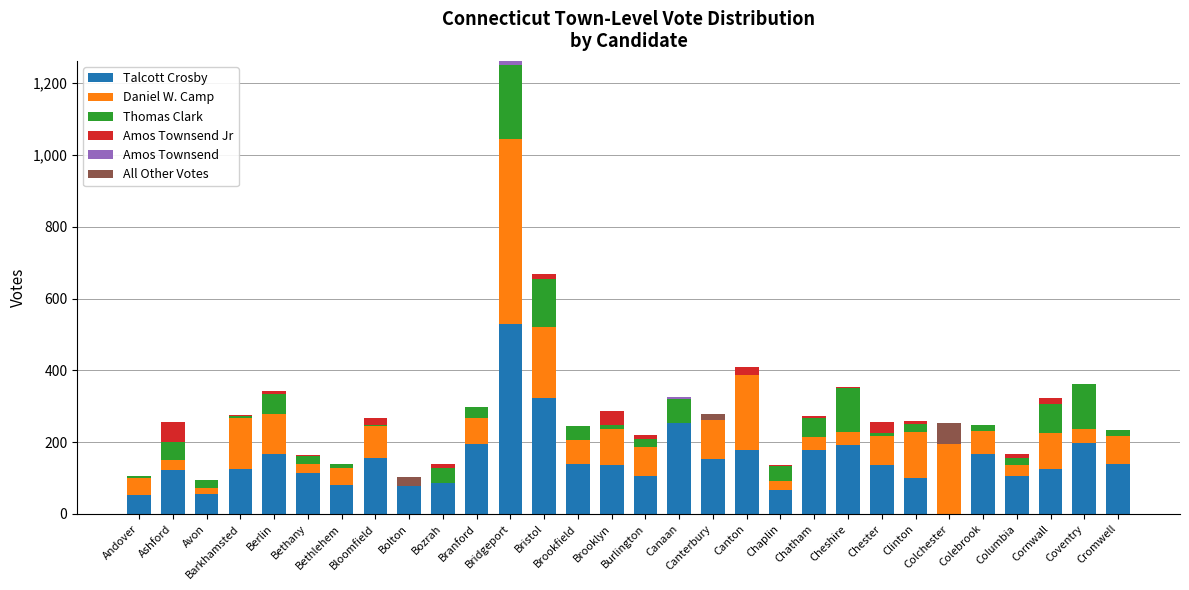

How many distinct data groups are displayed?

6